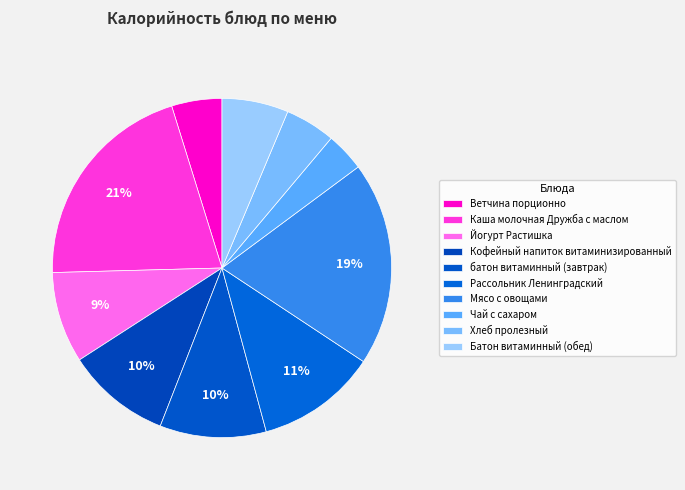

To the nearest percent, what percentage of the pie is батон витаминный (завтрак)?

10%